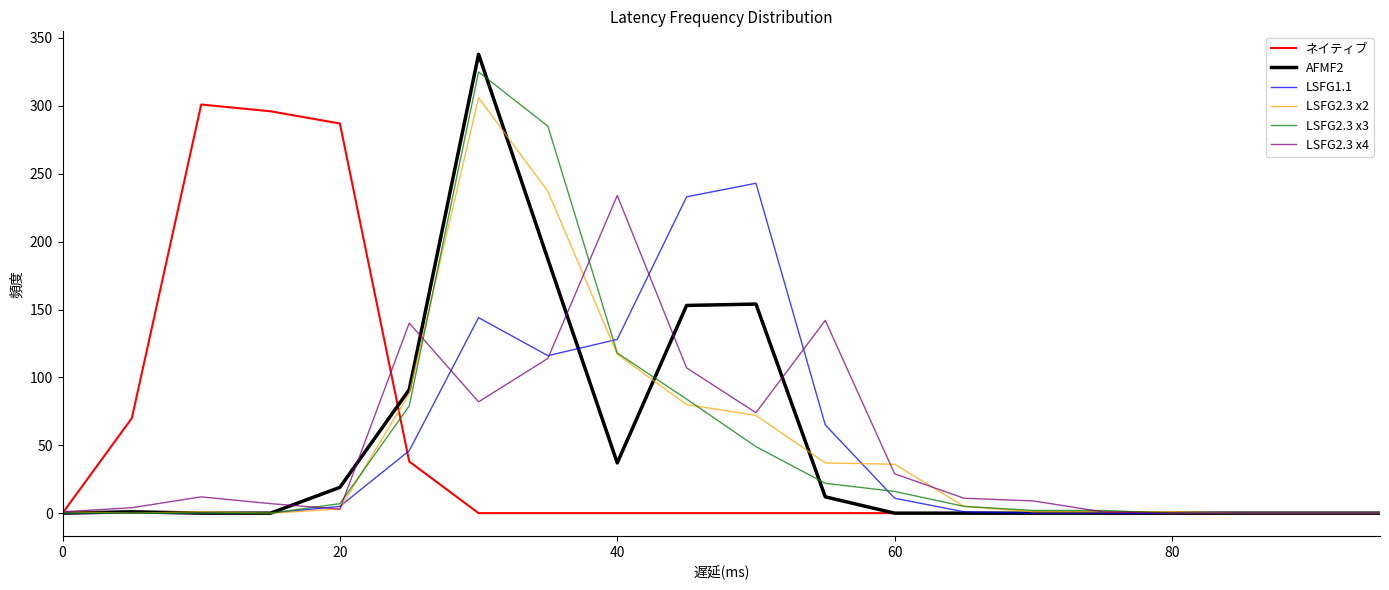

Which series has the largest range (max minus min)?

AFMF2